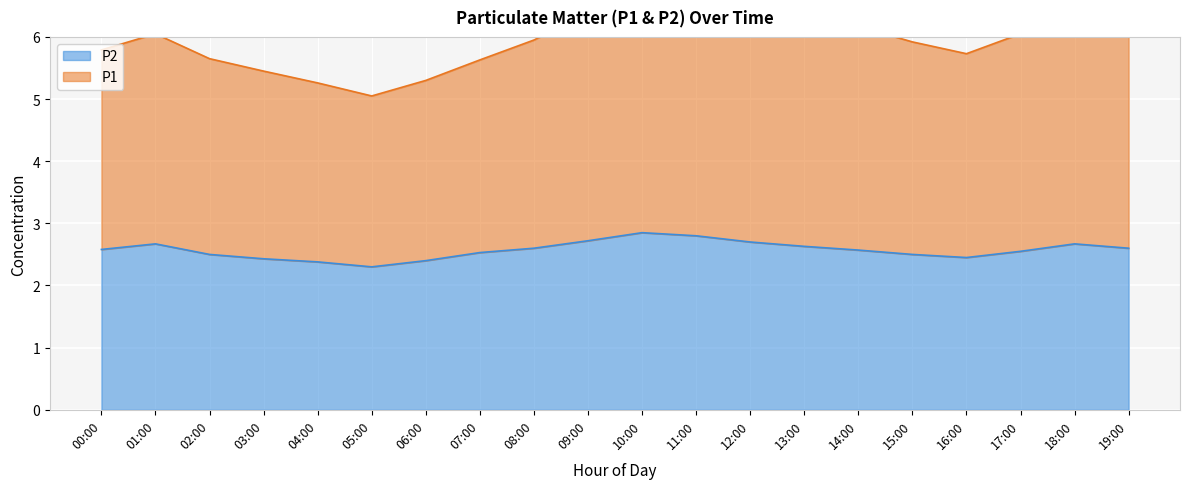

What is the difference between the P2 values at 14:00 and 05:00?

0.3